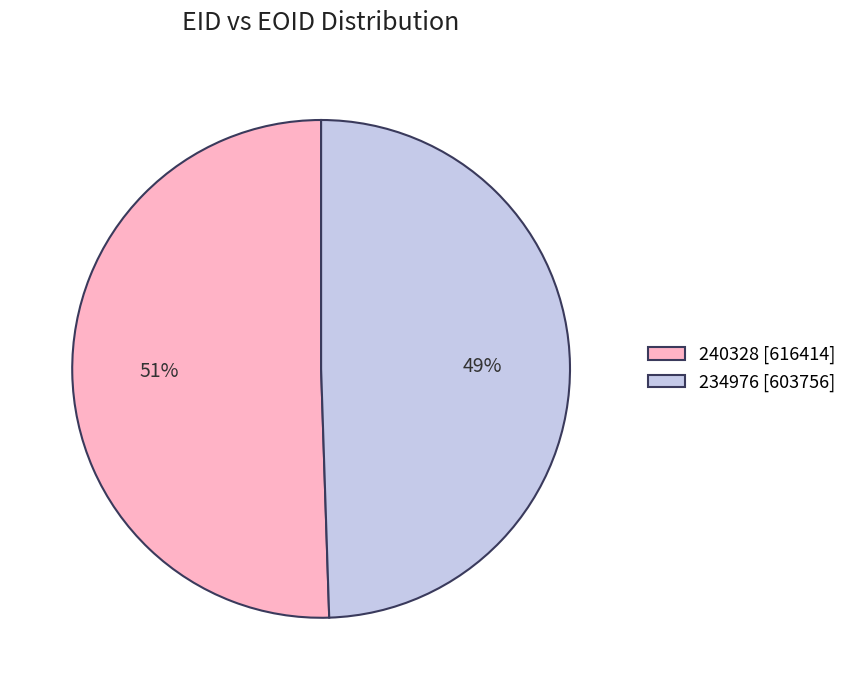

Rank the categories by value from highest to lowest.

240328, 234976